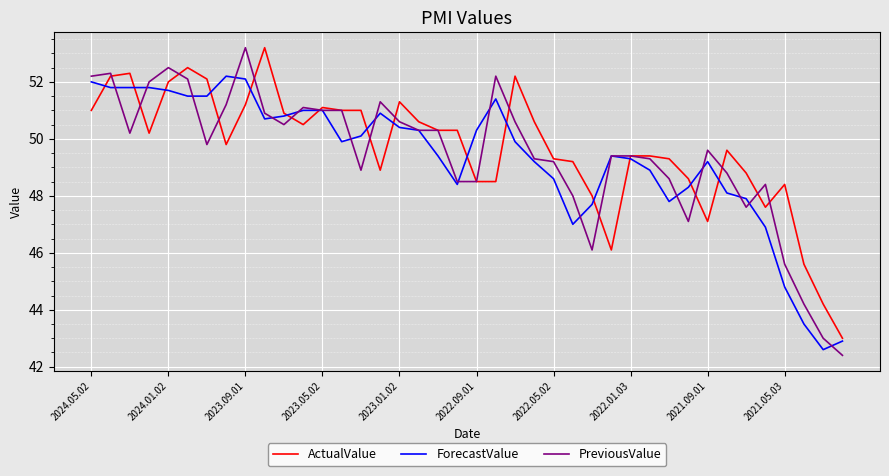

How many lines are shown in the chart?

3